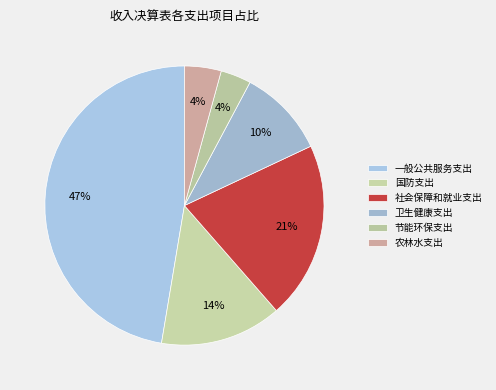

What is the largest slice in the pie chart?

一般公共服务支出